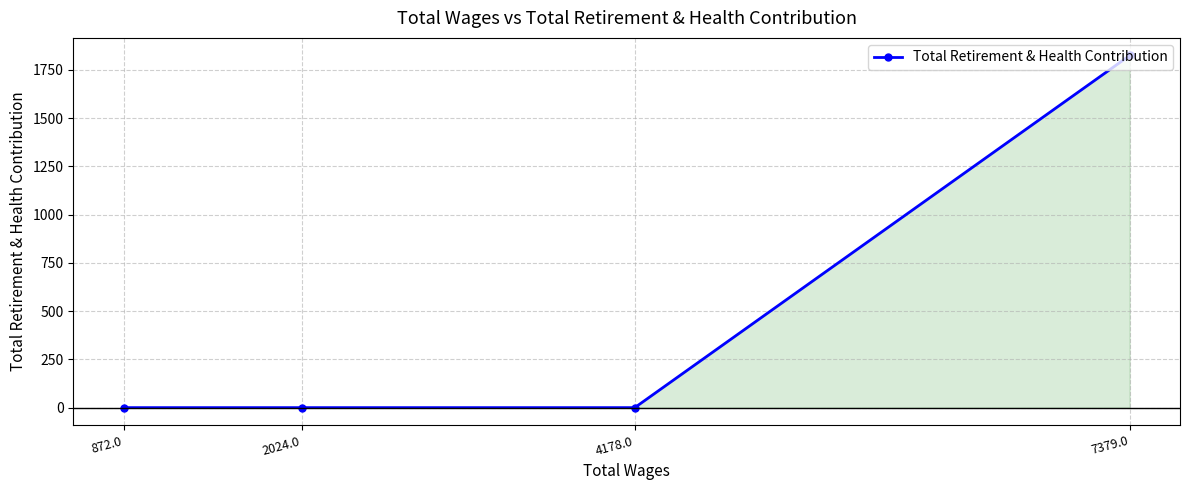

Rank the categories by value from highest to lowest.

7379.0, 4178.0, 2024.0, 872.0